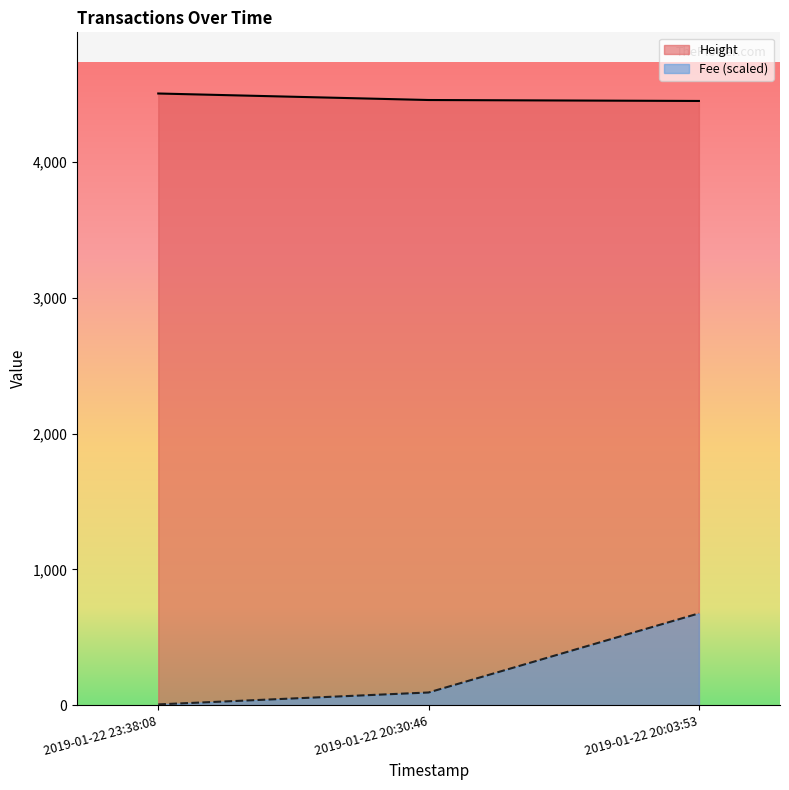

What is the difference between the Fee values at 2019-01-22 20:30:46 and 2019-01-22 20:03:53?

583.0